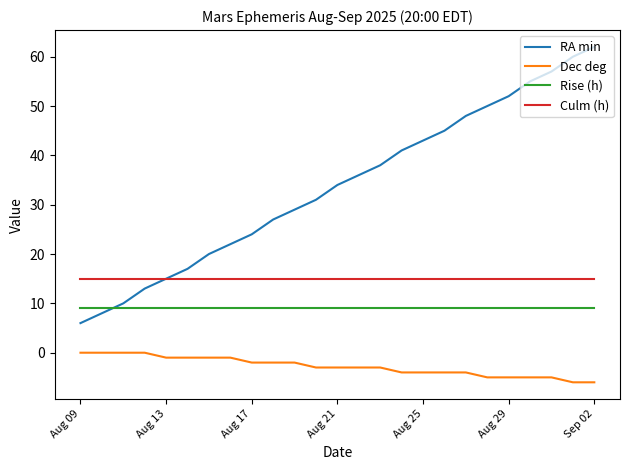

List the series in order of their overall mean, lowest first.

Dec deg, Rise (h), Culm (h), RA min